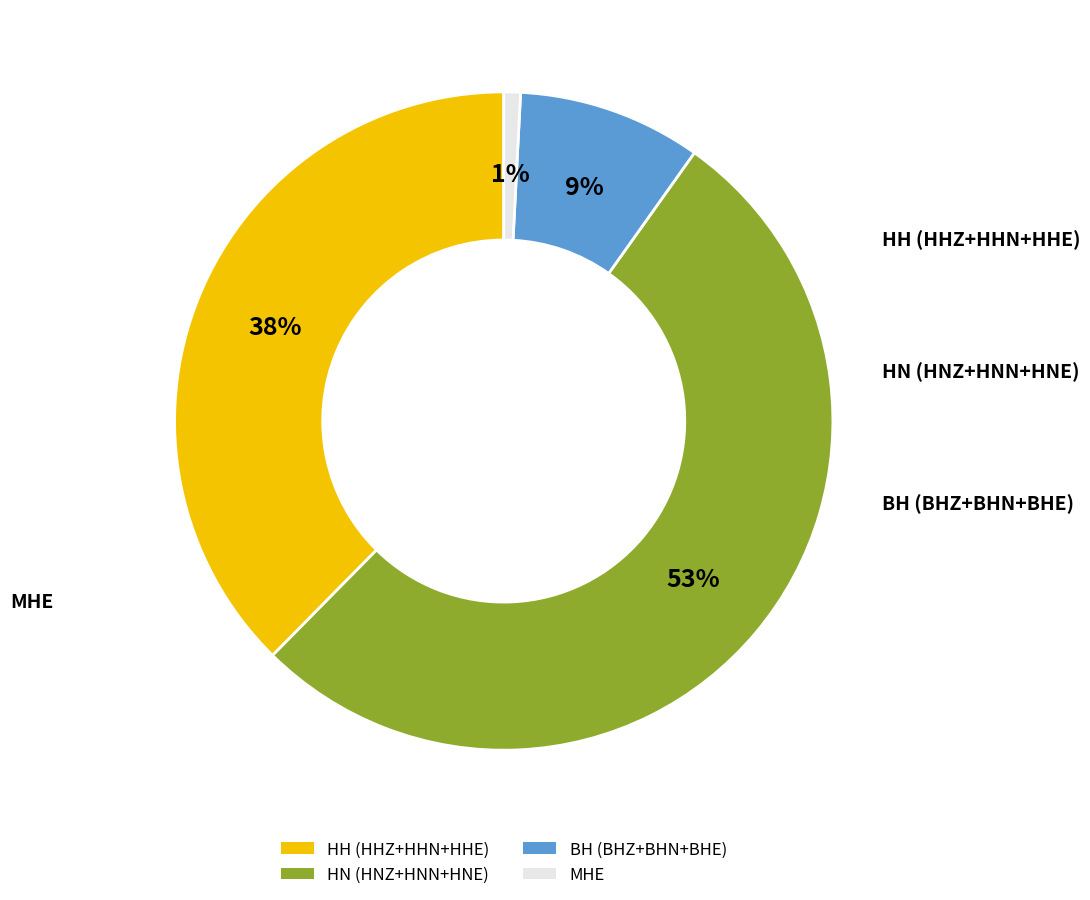

To the nearest percent, what is the average slice percentage?

25%